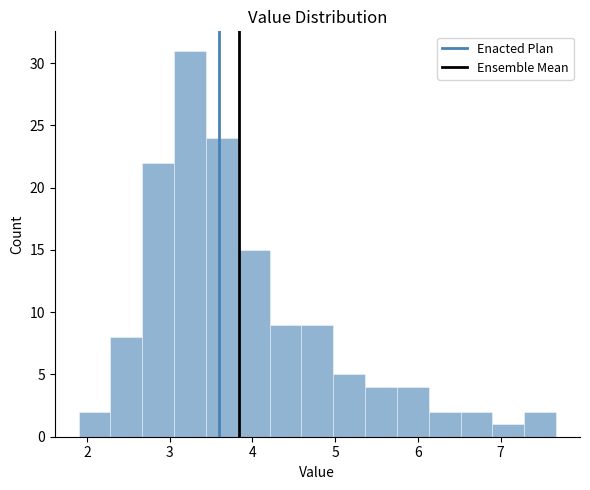

Around what value on the x-axis is the tallest bar? Give the approximate position of its centre, as read against the axis.

3.2